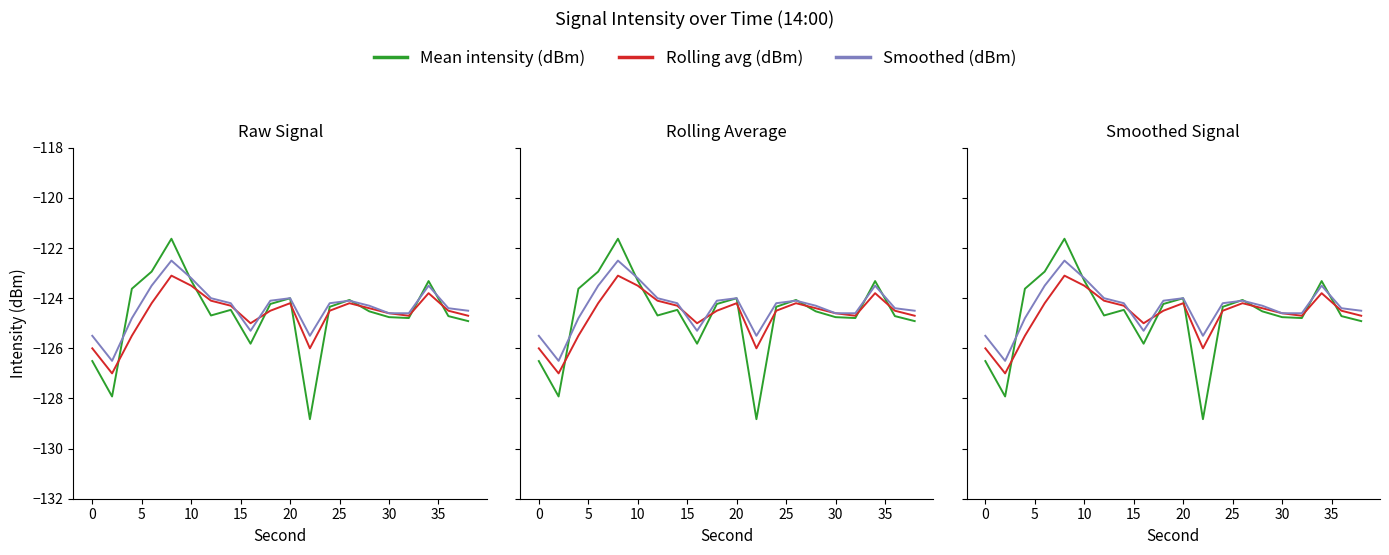

What is the spread (max minus min) of values at 19?

0.4